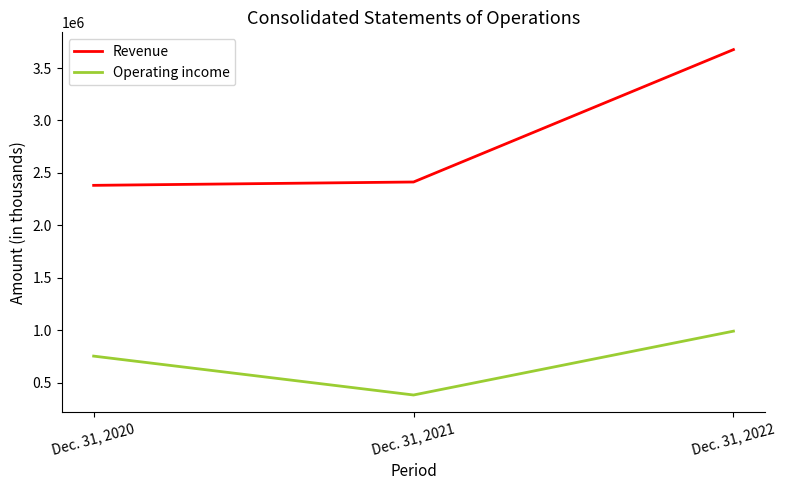

Reading left to right, extract all data points from this chart.

Revenue: Dec. 31, 2020=2381000	Dec. 31, 2021=2413000	Dec. 31, 2022=3676000
Operating income: Dec. 31, 2020=752000	Dec. 31, 2021=381000	Dec. 31, 2022=990000